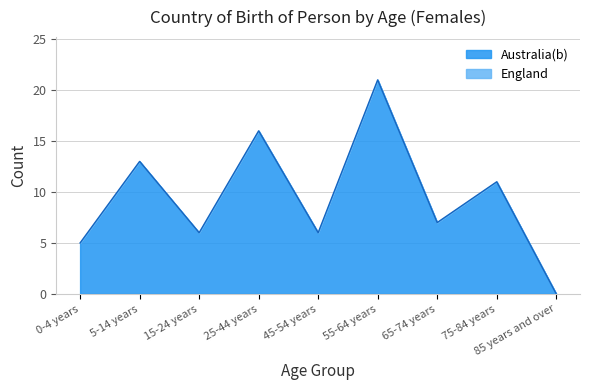

Reading right to left, what are all the values shown in this chart?

85 years and over=0	75-84 years=11	65-74 years=7	55-64 years=21	45-54 years=6	25-44 years=16	15-24 years=6	5-14 years=13	0-4 years=5